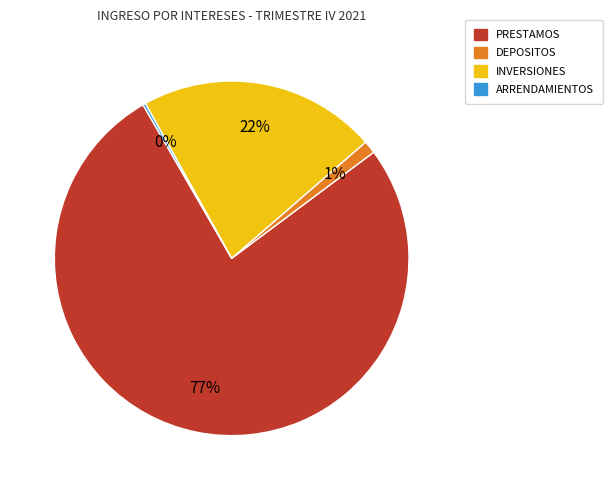

Which has a higher value, PRESTAMOS or INVERSIONES?

PRESTAMOS